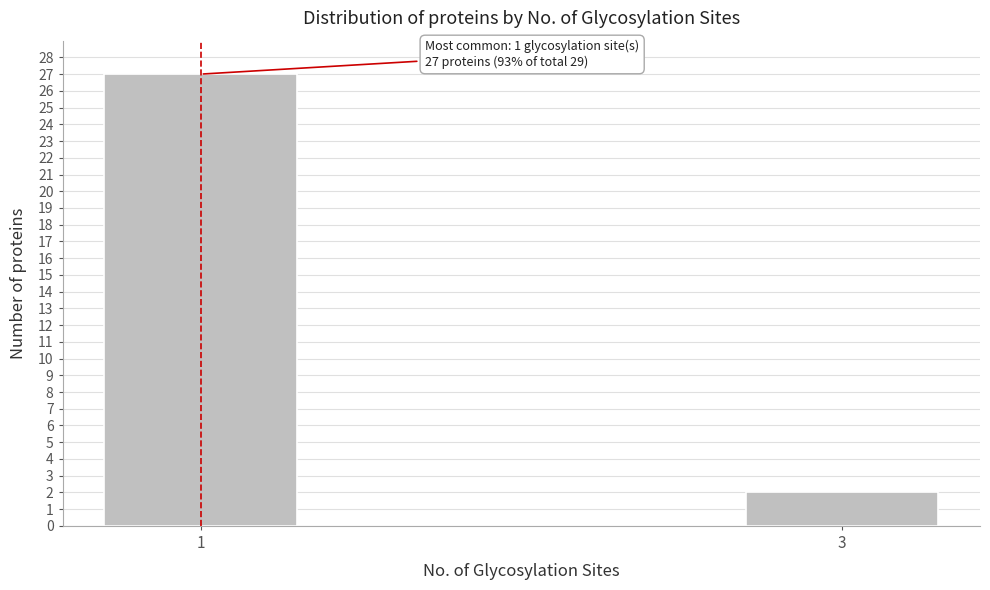

Reading right to left, list all the values displayed in this chart.

2	27